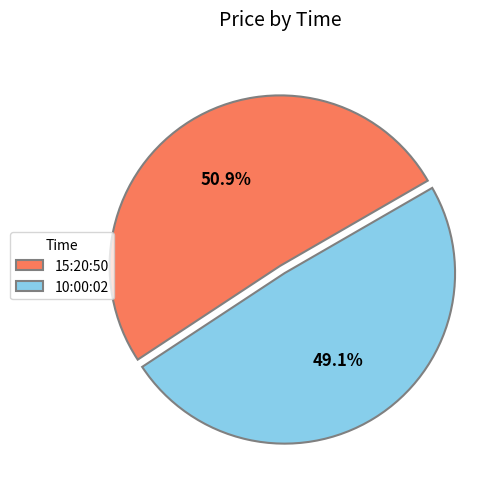

Is it true that 10:00:02 is 49% of the pie?

True